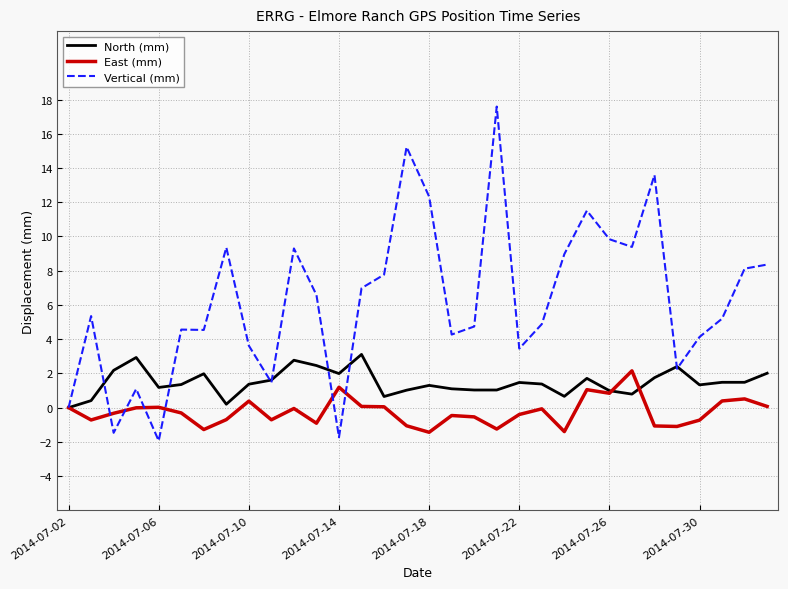

Does the chart have visible grid lines?

Yes